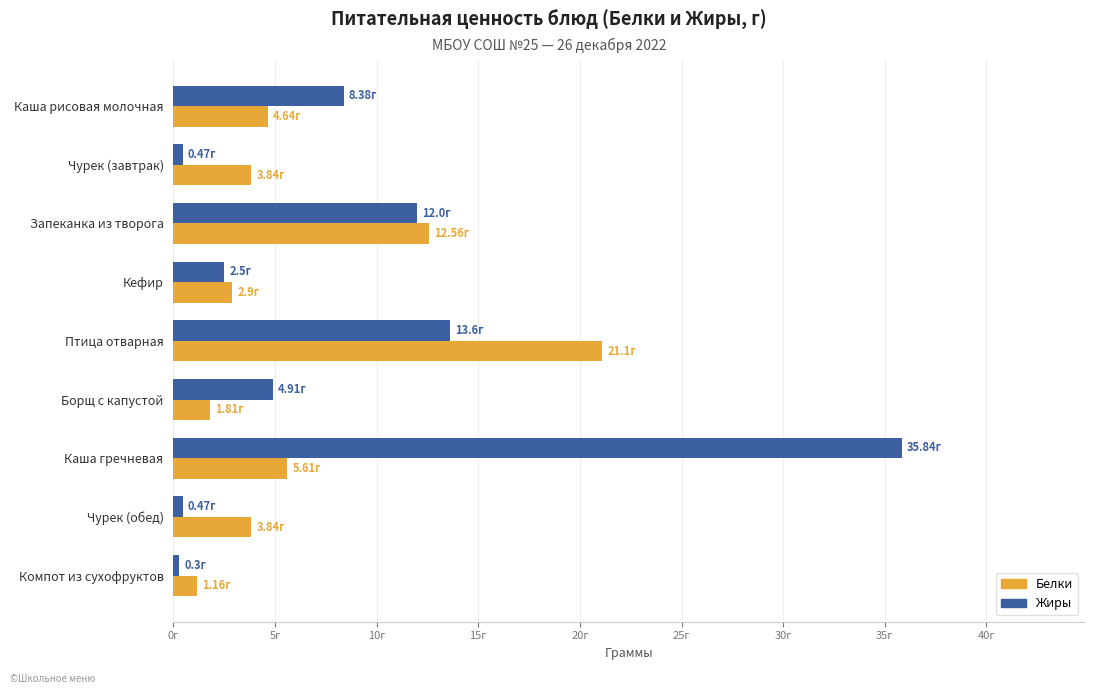

What are all the series names shown in the legend?

Белки, Жиры